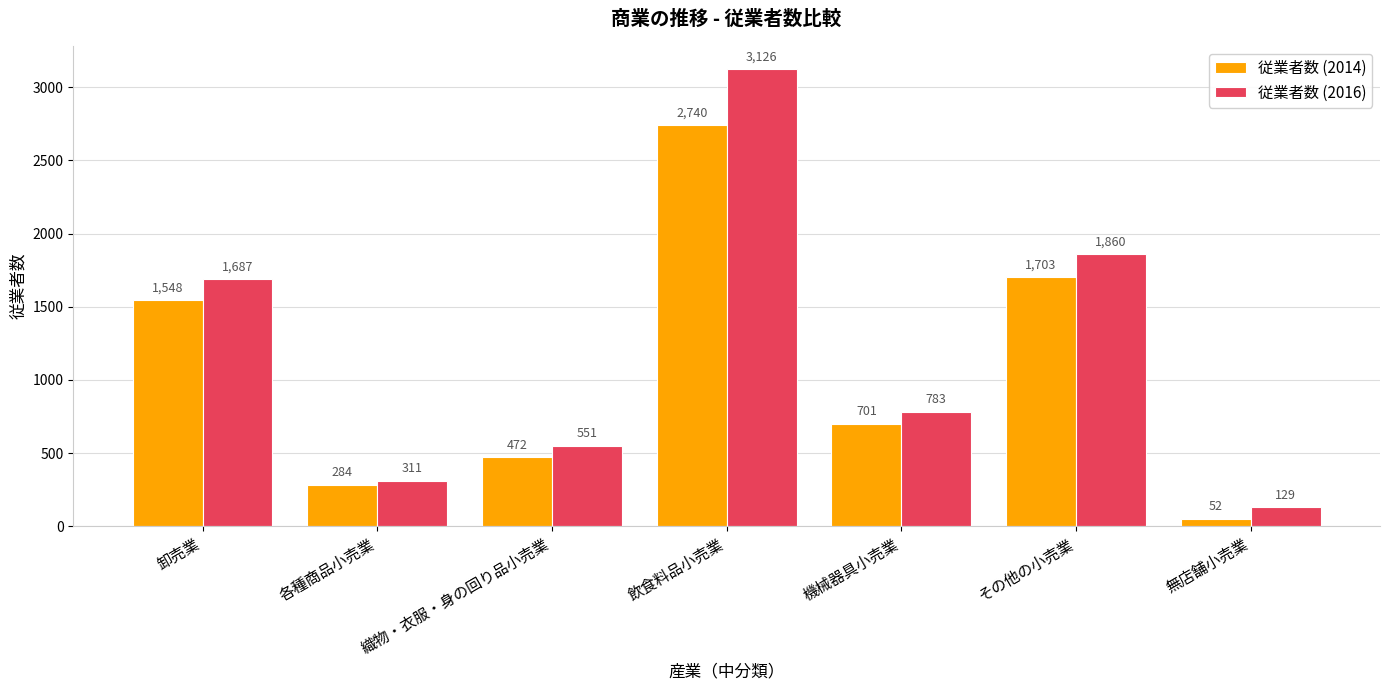

Reading right to left, transcribe all the data shown in this chart.

従業者数 (2014): 無店舗小売業=52	その他の小売業=1703	機械器具小売業=701	飲食料品小売業=2740	織物・衣服・身の回り品小売業=472	各種商品小売業=284	卸売業=1548
従業者数 (2016): 無店舗小売業=129	その他の小売業=1860	機械器具小売業=783	飲食料品小売業=3126	織物・衣服・身の回り品小売業=551	各種商品小売業=311	卸売業=1687